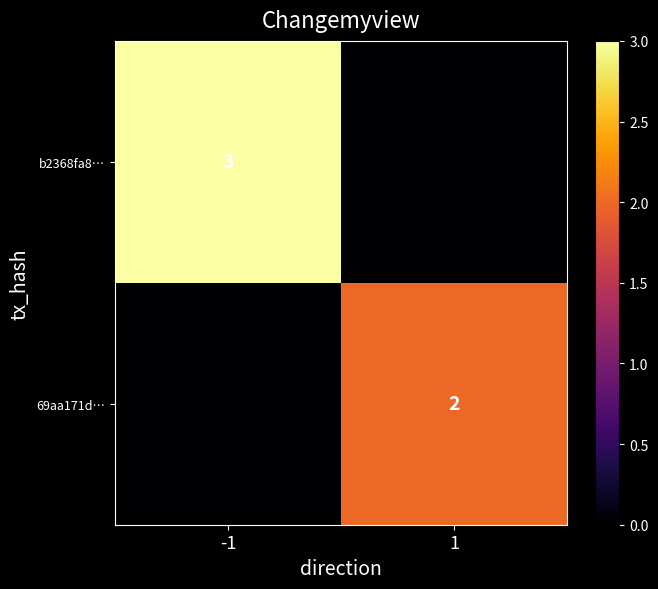

List the series in order of their peak value, lowest first.

69aa171d…, b2368fa8…